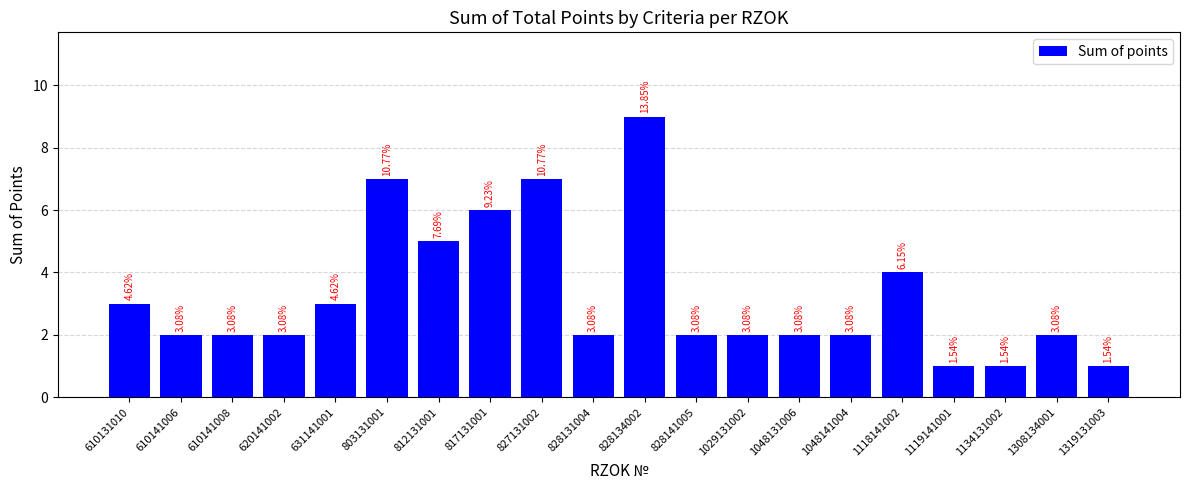

Reading left to right, extract all data points from this chart.

610131010=3	610141006=2	610141008=2	620141002=2	631141001=3	803131001=7	812131001=5	817131001=6	827131002=7	828131004=2	828134002=9	828141005=2	1029131002=2	1048131006=2	1048141004=2	1118141002=4	1119141001=1	1134131002=1	1308134001=2	1319131003=1